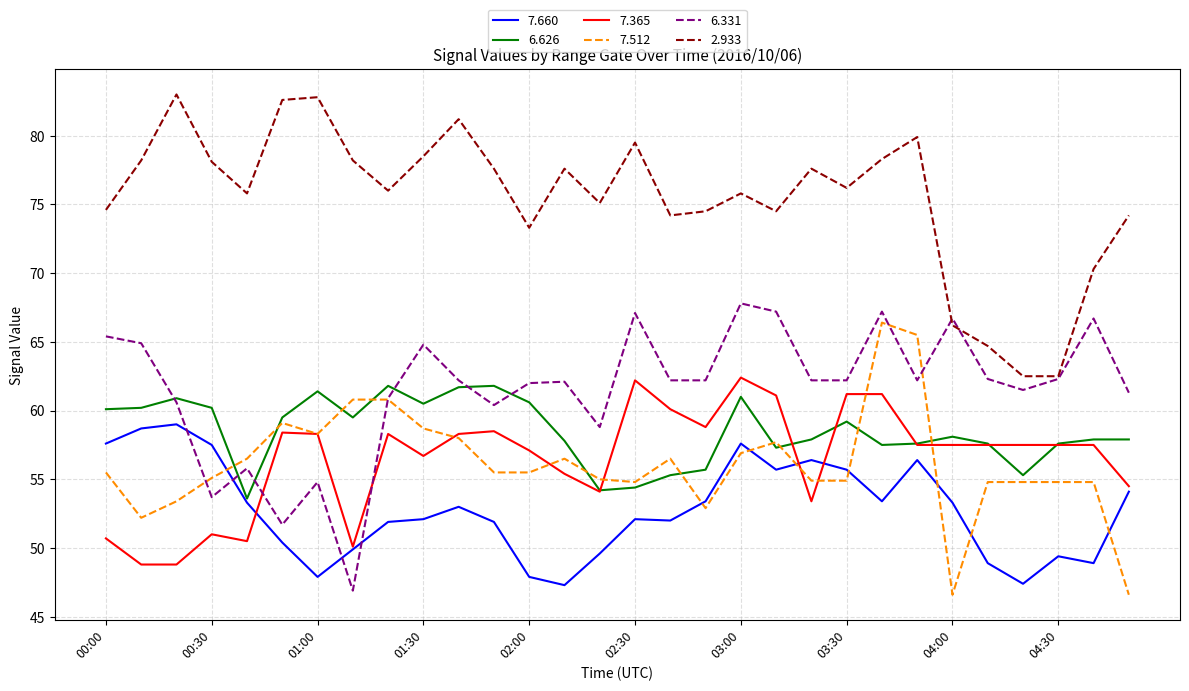

True or false: 2.933 and 7.660 intersect in this chart.

False